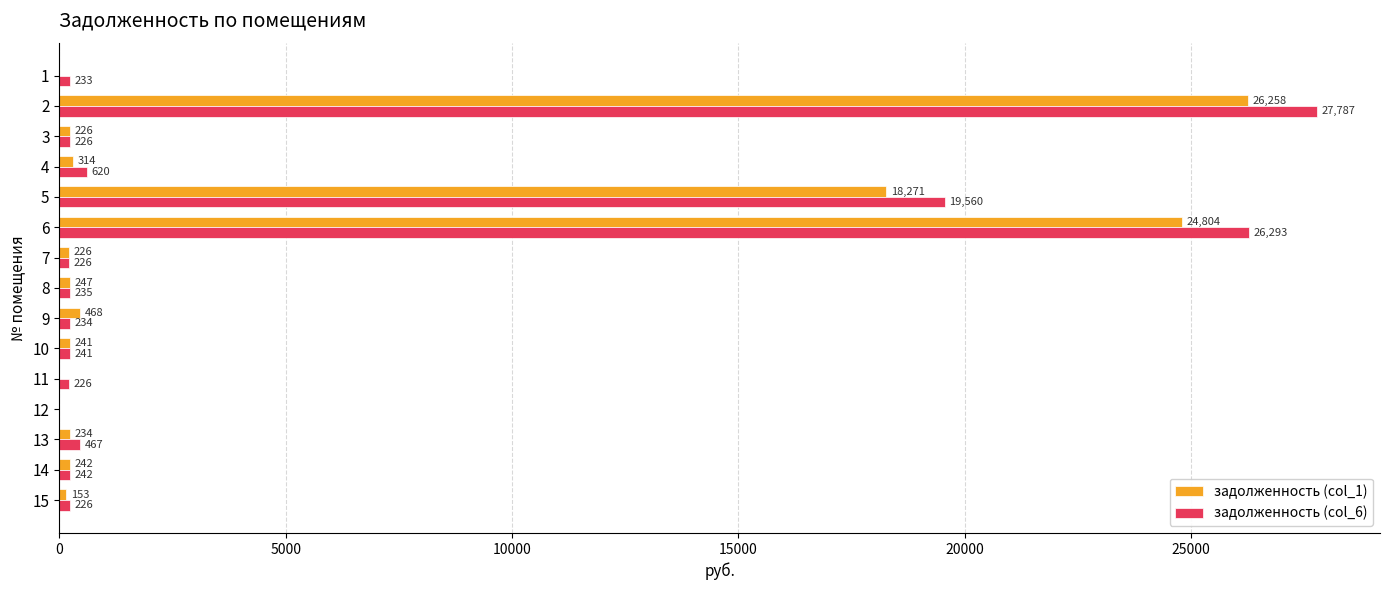

What is the highest value of the задолженность (col_6) series?

27786.8